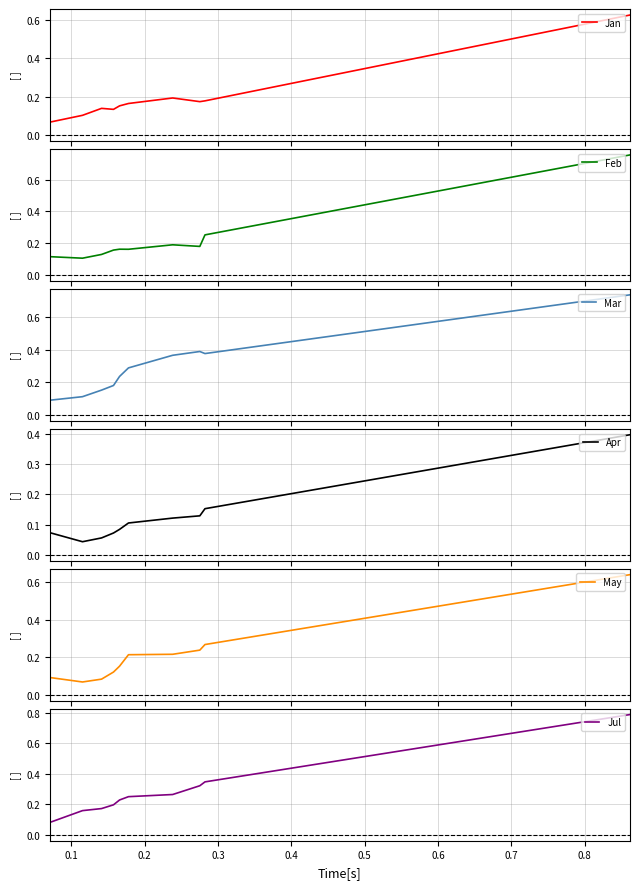

In Mar, how many points are lower than both neighbors (excluding endpoints)?

1